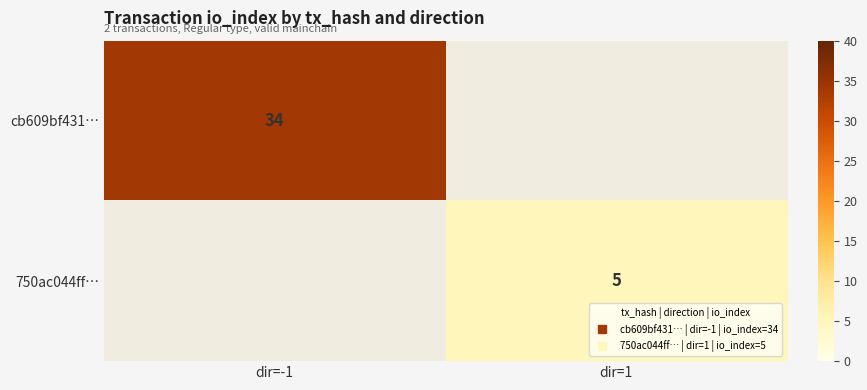

List the series in order of their overall mean, highest first.

cb609bf431…, 750ac044ff…